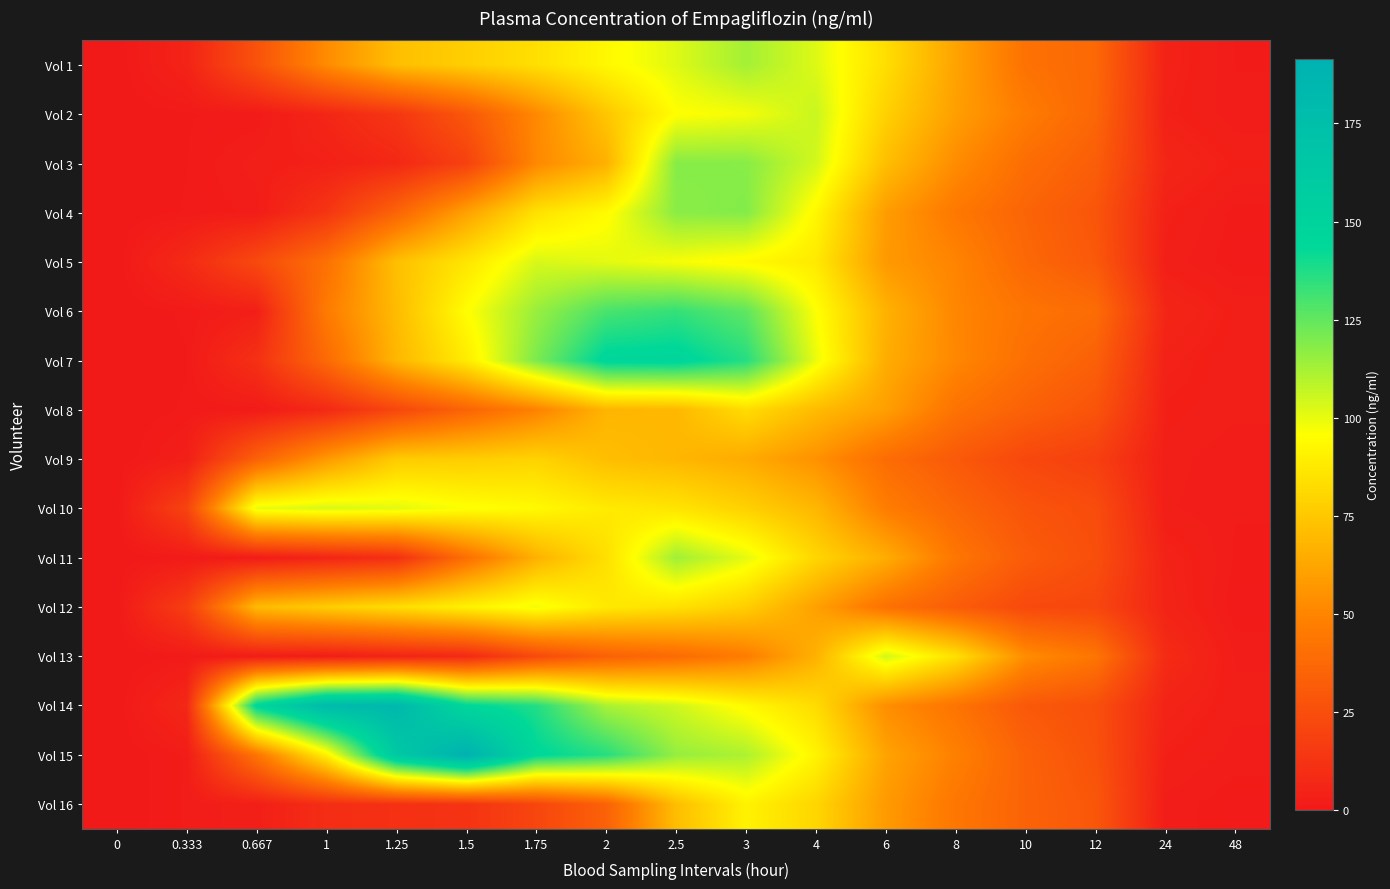

Reading left to right, transcribe all the data shown in this chart.

Vol 1: 0=0.0	0.333=4.9	0.667=26.8	1=52.7	1.25=71.8	1.5=77.9	1.75=83.9	2=93.2	2.5=101.9	3=113.0	4=102.0	6=83.5	8=61.5	10=41.6	12=37.1	24=4.4	48=1.5
Vol 2: 0=0.0	0.333=0.7	0.667=0.9	1=6.2	1.25=13.6	1.5=29.2	1.75=51.7	2=74.6	2.5=95.5	3=97.9	4=105.9	6=78.5	8=59.9	10=46.3	12=36.3	24=3.7	48=1.7
Vol 3: 0=0.0	0.333=0.7	0.667=2.7	1=3.6	1.25=6.9	1.5=18.8	1.75=51.4	2=66.5	2.5=118.4	3=118.0	4=104.0	6=71.6	8=52.9	10=39.7	12=32.3	24=5.9	48=3.1
Vol 4: 0=0.0	0.333=0.8	0.667=1.7	1=13.2	1.25=35.4	1.5=61.0	1.75=84.9	2=94.3	2.5=117.5	3=118.8	4=92.9	6=59.0	8=44.6	10=35.3	12=28.4	24=3.7	48=1.2
Vol 5: 0=0.0	0.333=8.1	0.667=22.6	1=41.4	1.25=72.0	1.5=86.4	1.75=103.2	2=101.0	2.5=97.2	3=93.6	4=87.8	6=57.8	8=49.8	10=37.2	12=30.0	24=2.8	48=0.9
Vol 6: 0=0.0	0.333=0.9	0.667=3.1	1=46.0	1.25=70.7	1.5=95.2	1.75=114.9	2=129.8	2.5=133.6	3=125.6	4=96.1	6=67.0	8=50.7	10=42.6	12=39.1	24=5.9	48=2.9
Vol 7: 0=0.0	0.333=0.7	0.667=11.0	1=38.1	1.25=68.7	1.5=88.5	1.75=120.3	2=146.6	2.5=147.5	3=136.6	4=99.6	6=65.2	8=51.1	10=40.3	12=33.5	24=4.1	48=2.4
Vol 8: 0=0.0	0.333=0.9	0.667=1.0	1=7.5	1.25=21.4	1.5=35.2	1.75=48.9	2=68.2	2.5=69.2	3=83.0	4=70.7	6=60.0	8=42.0	10=33.9	12=27.7	24=3.2	48=2.5
Vol 9: 0=0.0	0.333=2.7	0.667=34.1	1=58.0	1.25=76.4	1.5=77.3	1.75=79.3	2=71.6	2.5=68.7	3=64.4	4=54.9	6=39.3	8=30.3	10=21.8	12=17.9	24=2.6	48=1.6
Vol 10: 0=0.0	0.333=19.8	0.667=99.8	1=102.9	1.25=101.0	1.5=96.4	1.75=93.7	2=88.1	2.5=85.9	3=78.6	4=68.8	6=46.7	8=36.5	10=27.8	12=24.2	24=2.4	48=1.5
Vol 11: 0=0.0	0.333=0.9	0.667=1.4	1=5.5	1.25=10.3	1.5=40.4	1.75=66.7	2=84.1	2.5=113.5	3=100.7	4=80.6	6=65.2	8=43.7	10=31.3	12=25.4	24=4.5	48=1.4
Vol 12: 0=0.0	0.333=17.4	0.667=70.2	1=77.0	1.25=83.1	1.5=90.7	1.75=98.1	2=87.7	2.5=84.7	3=77.8	4=60.4	6=41.5	8=31.6	10=22.7	12=21.2	24=5.1	48=0.9
Vol 13: 0=0.0	0.333=0.8	0.667=1.7	1=2.1	1.25=4.9	1.5=7.5	1.75=22.7	2=33.8	2.5=38.4	3=46.7	4=66.9	6=104.1	8=84.2	10=53.2	12=43.3	24=8.4	48=2.1
Vol 14: 0=0.0	0.333=6.9	0.667=147.1	1=179.5	1.25=183.0	1.5=145.2	1.75=137.1	2=111.8	2.5=104.9	3=93.6	4=82.7	6=53.5	8=42.8	10=29.7	12=25.5	24=5.0	48=2.5
Vol 15: 0=0.0	0.333=1.6	0.667=43.0	1=90.6	1.25=162.7	1.5=191.4	1.75=145.2	2=136.4	2.5=115.6	3=111.2	4=91.8	6=61.6	8=48.2	10=34.4	12=26.5	24=3.4	48=1.8
Vol 16: 0=0.0	0.333=1.6	0.667=2.9	1=9.6	1.25=11.0	1.5=12.1	1.75=20.9	2=34.0	2.5=71.3	3=91.1	4=80.5	6=58.2	8=43.9	10=34.7	12=28.9	24=1.9	48=1.0